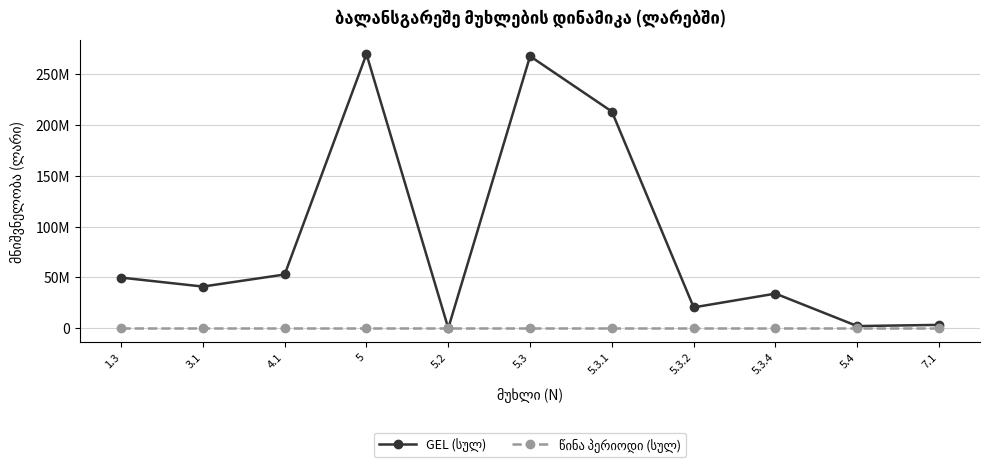

True or false: წინა პერიოდი (სულ) has more than 0 interior local peaks.

False